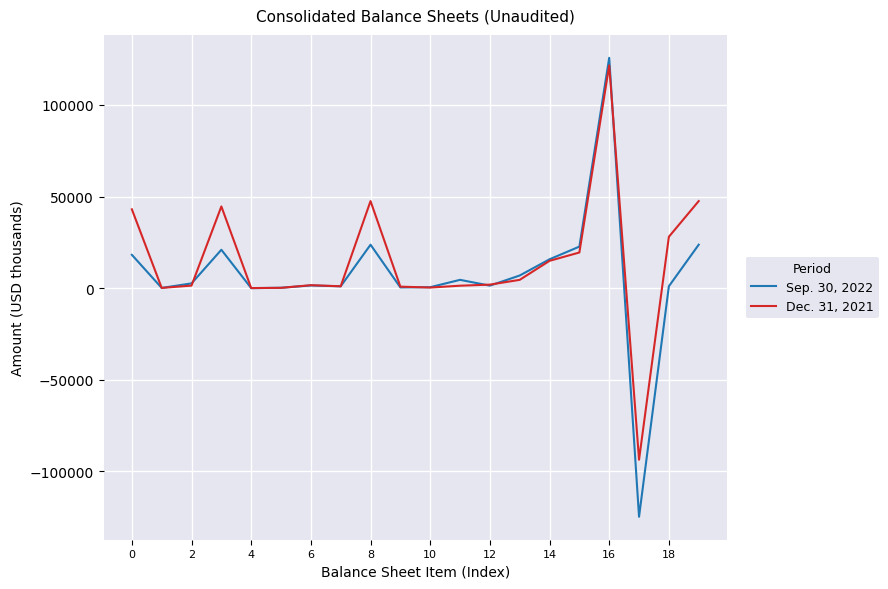

What is the maximum value shown in the chart?

125665